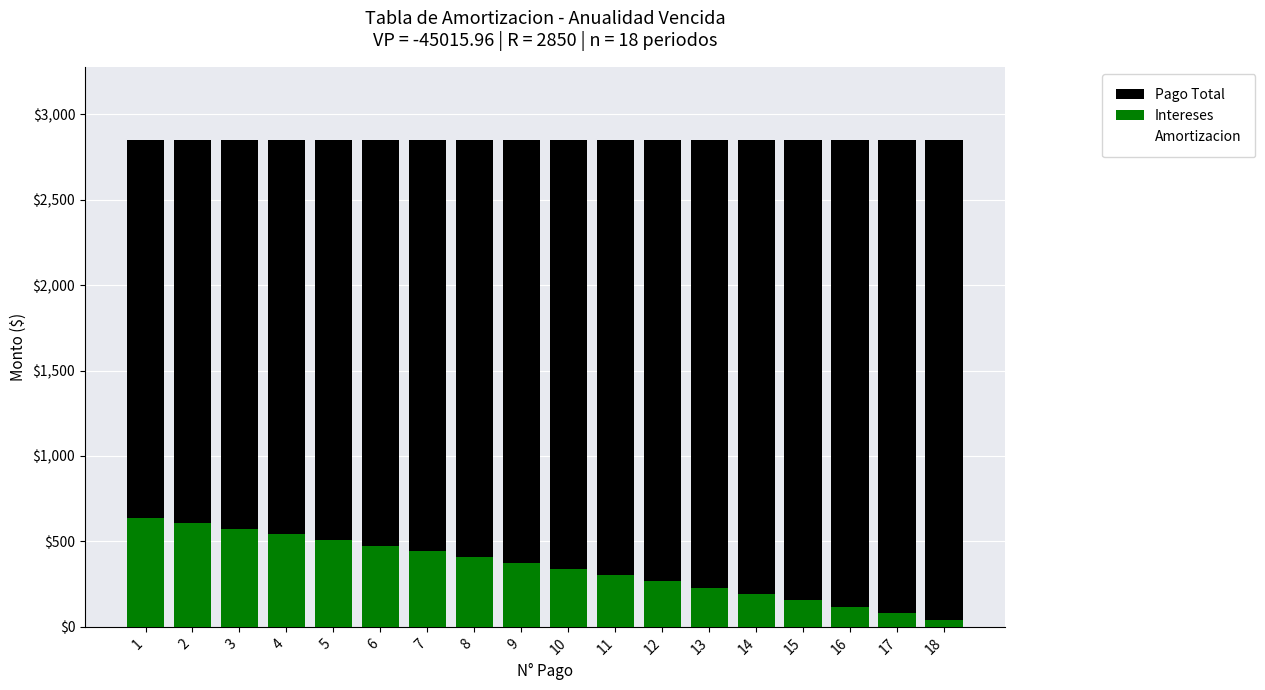

At how many categories does at least one series exceed 980?

18